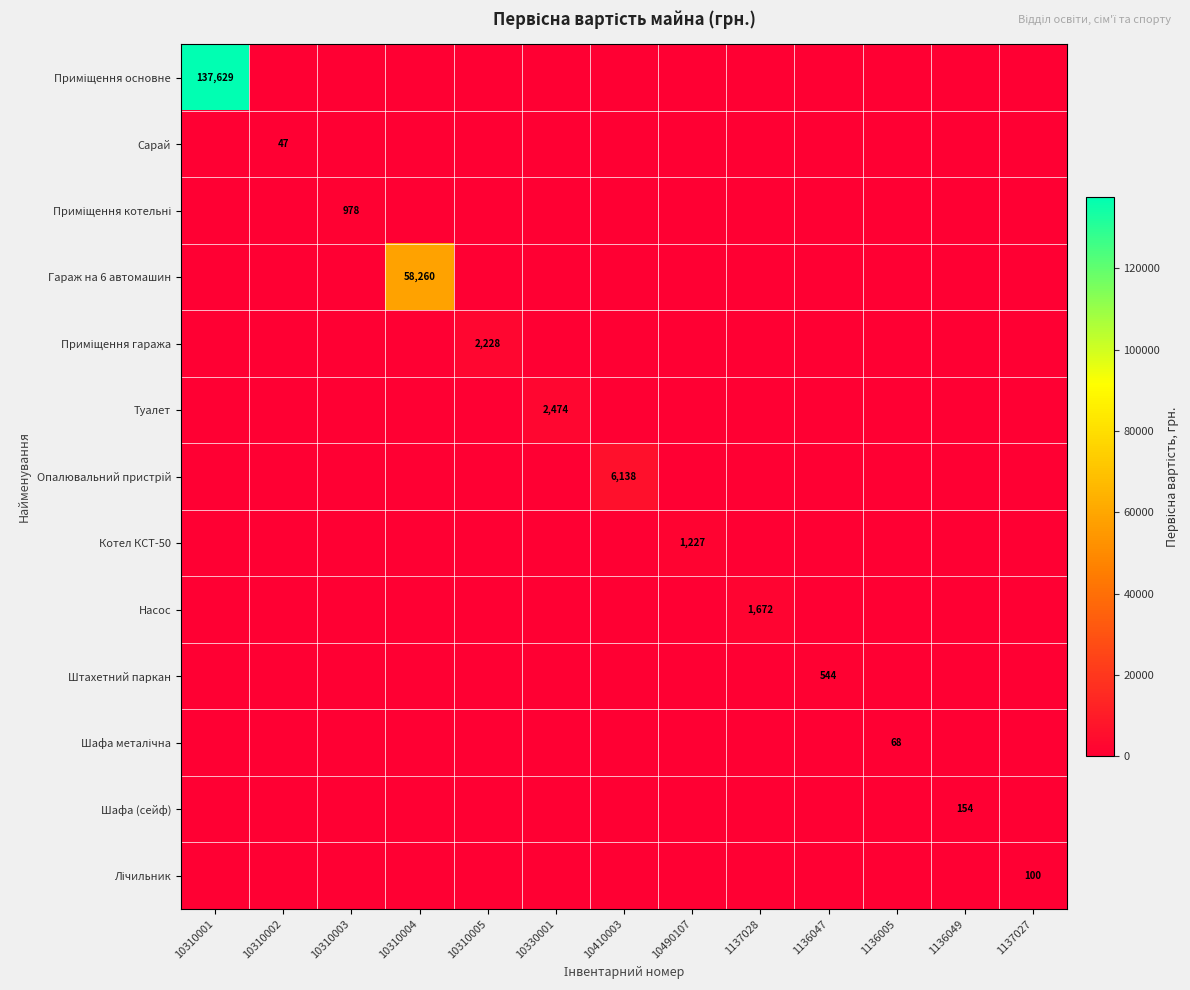

True or false: Насос has a value of 1672 at 1137028.

True